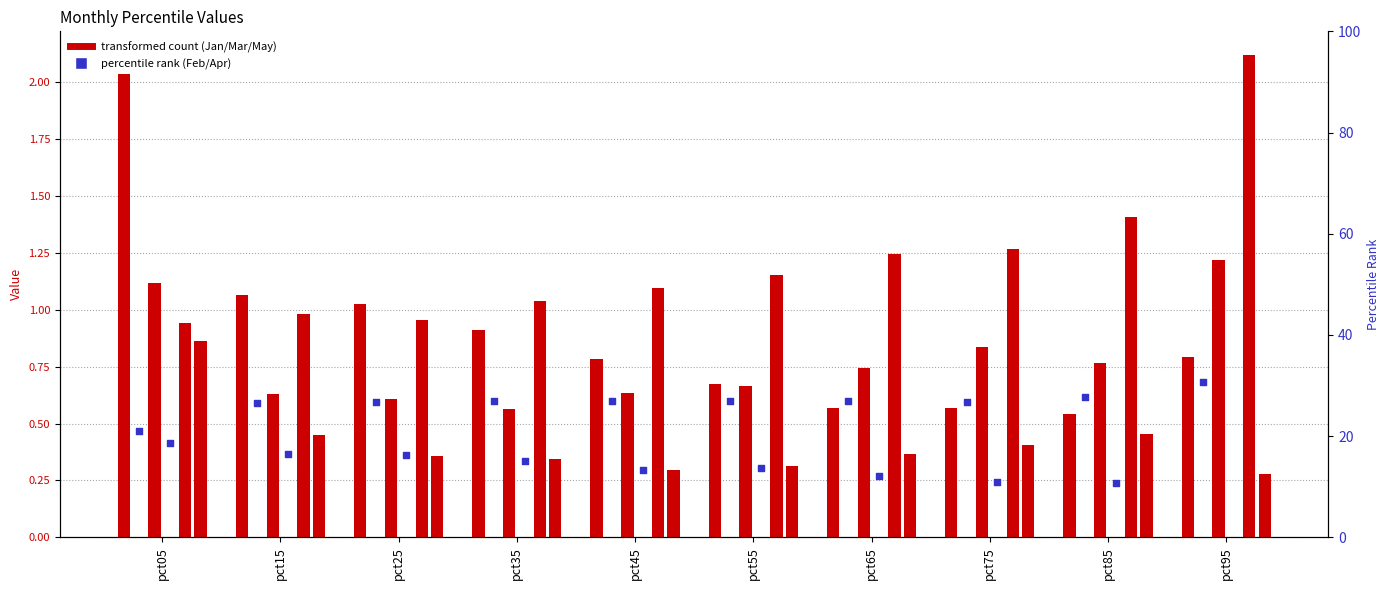

Which series reaches the minimum Y coordinate?

pct_Apr